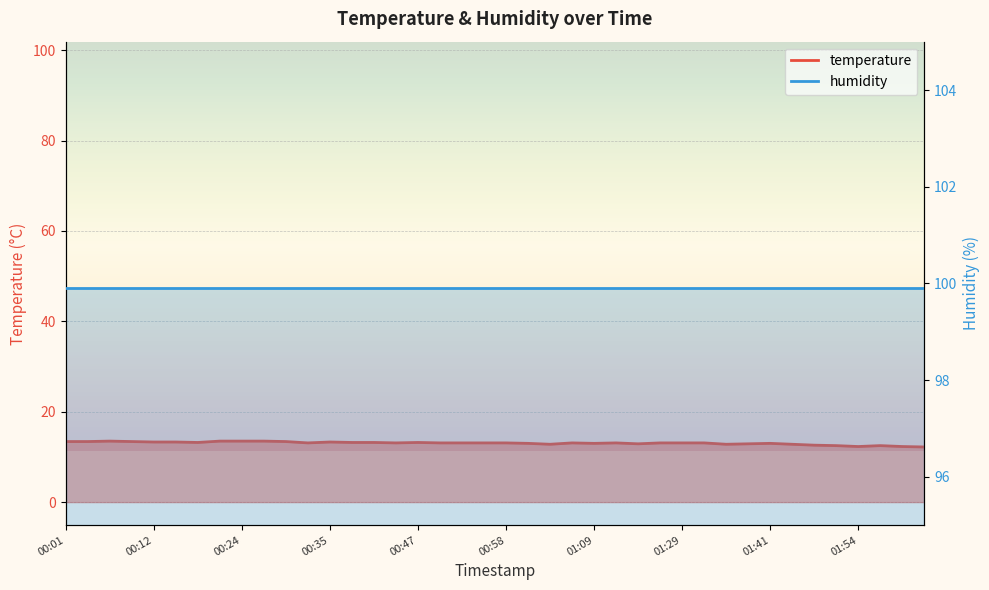

How many points are higher than both their immediate neighbors (excluding endpoints)?

7